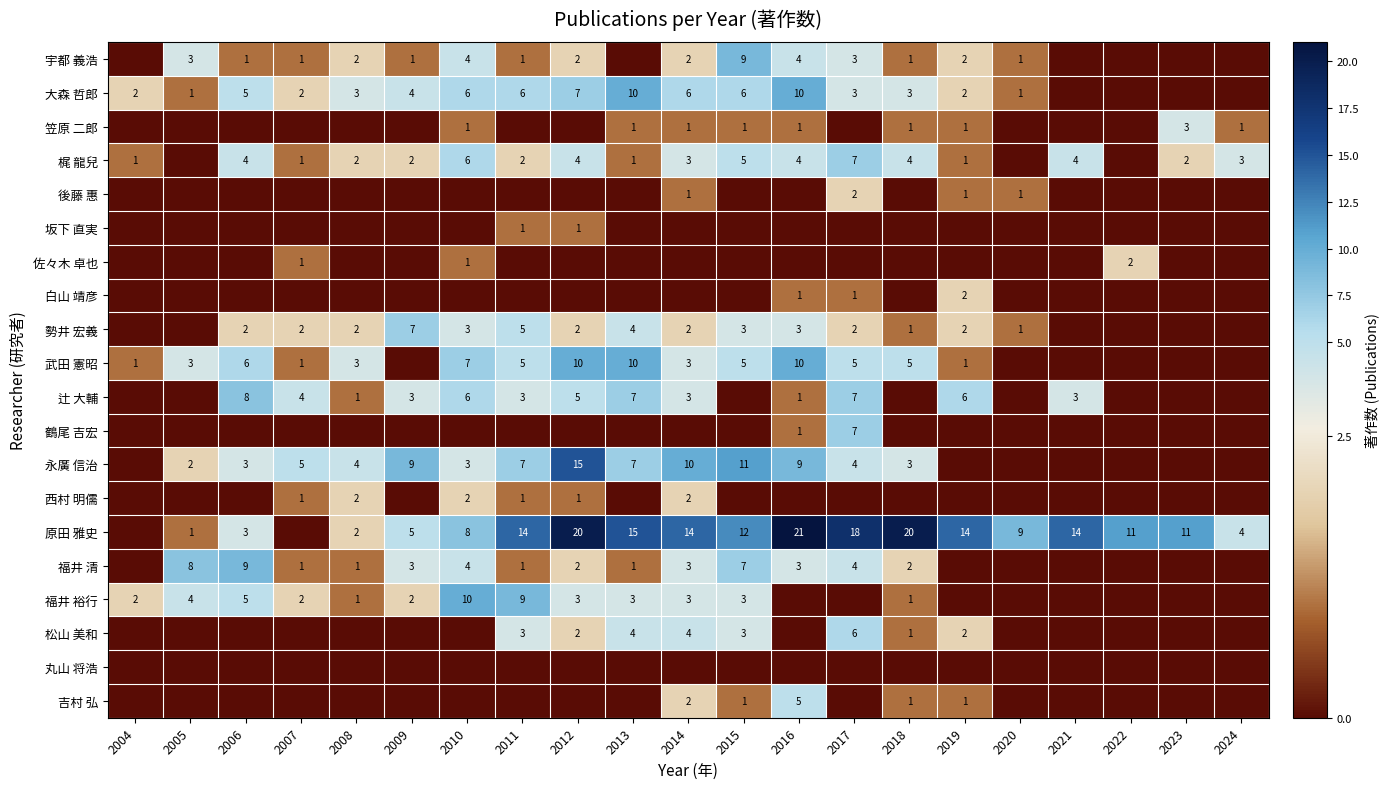

The 松山 美和 series shows 1 at 2019. True or false?

False